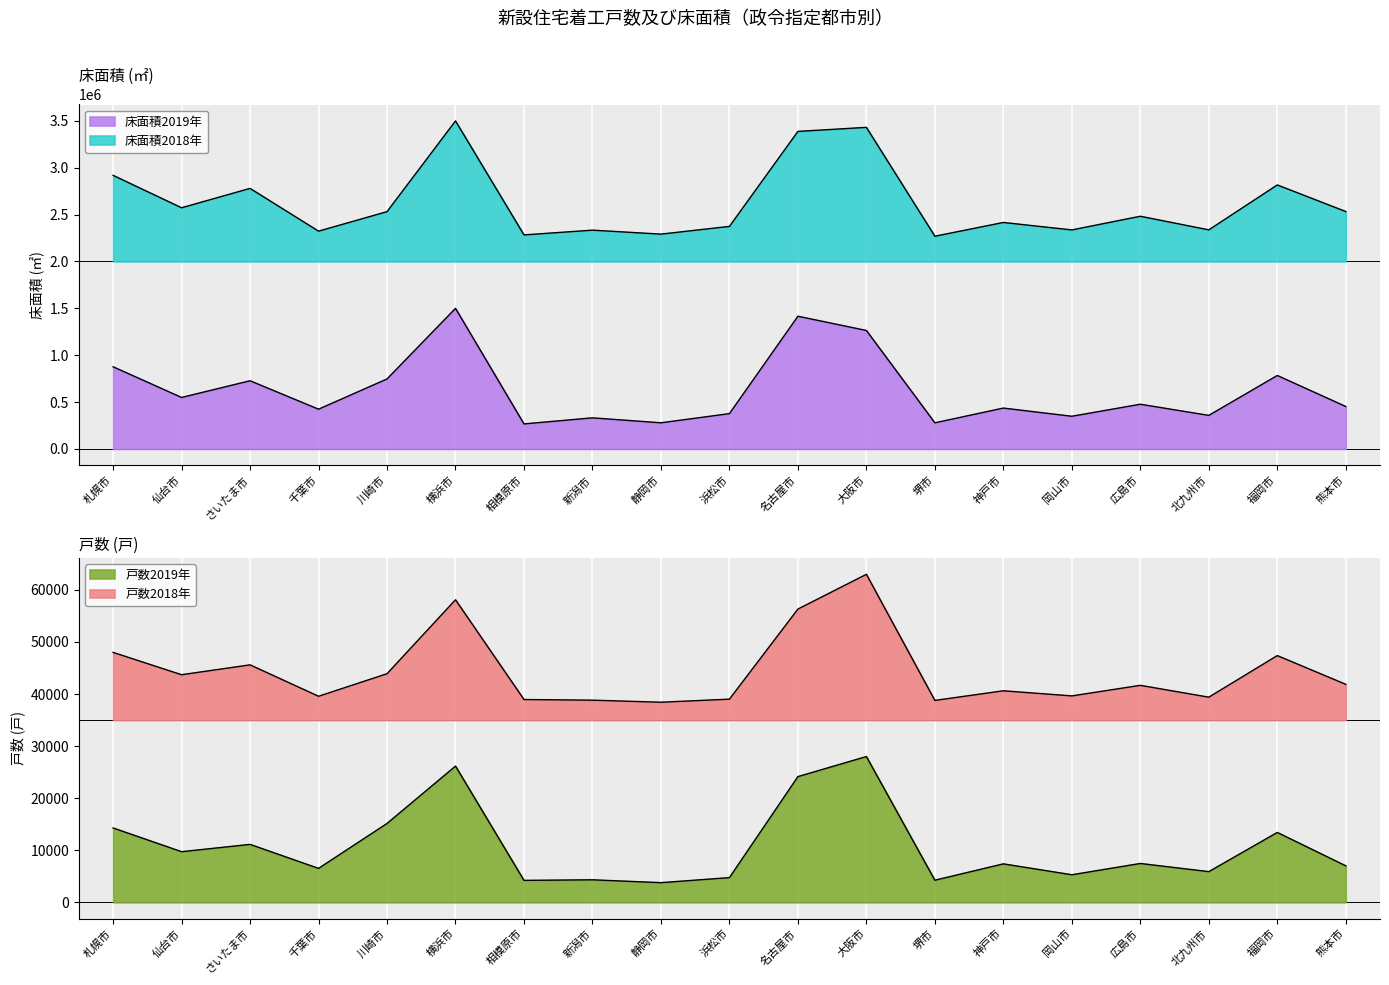

Reading left to right, extract all data points from this chart.

床面積2019年: 876383.6	548953.4	727183.4	423881.0	746431.2	1500000.0	266608.1	331520.4	278677.3	376431.4	1415726.3	1263722.1	278432.5	435737.3	348372.3	476626.9	357711.4	783411.5	452621.2
床面積2018年: 2919084.6	2573112.2	2779959.9	2323584.0	2531572.6	3500000.0	2283524.4	2334124.0	2291825.1	2374245.6	3387814.9	3431058.7	2269420.6	2416271.0	2336775.0	2482522.2	2337341.7	2816563.8	2533018.5
戸数2019年: 14283.9	9725.3	11128.8	6519.2	15146.4	26164.4	4214.9	4326.5	3777.4	4746.1	24146.7	28000.0	4247.1	7386.1	5296.1	7462.9	5893.4	13421.5	7011.2
戸数2018年: 48002.0	43716.9	45610.2	39578.3	43907.5	58114.5	38952.4	38827.7	38433.4	39022.0	56327.5	63000.0	38781.6	40628.7	39647.2	41678.4	39401.0	47391.4	41871.2